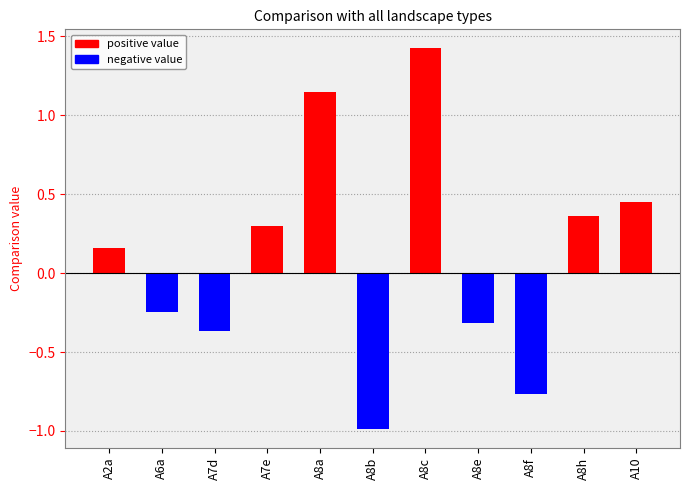

What is the minimum value shown in the chart?

-1.0